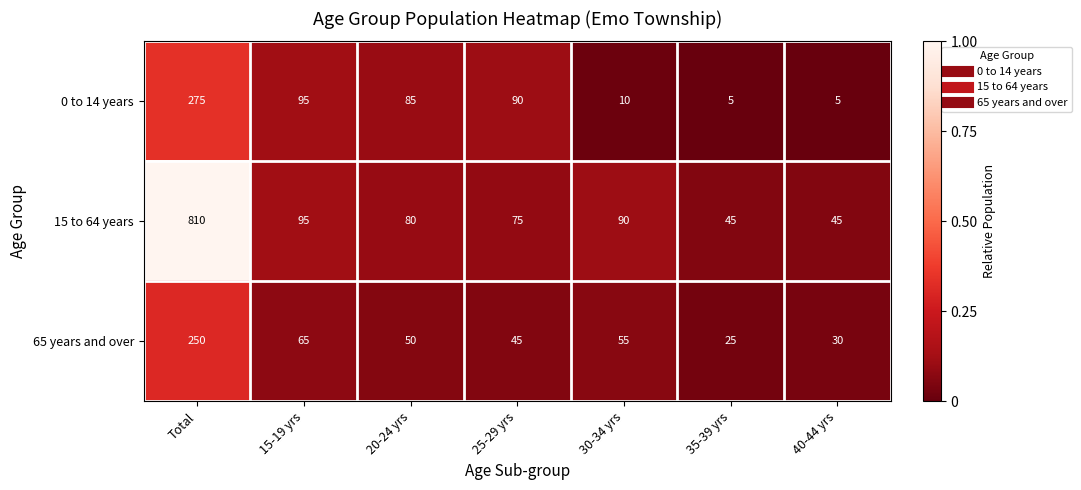

Which series has the largest total across all categories?

15 to 64 years